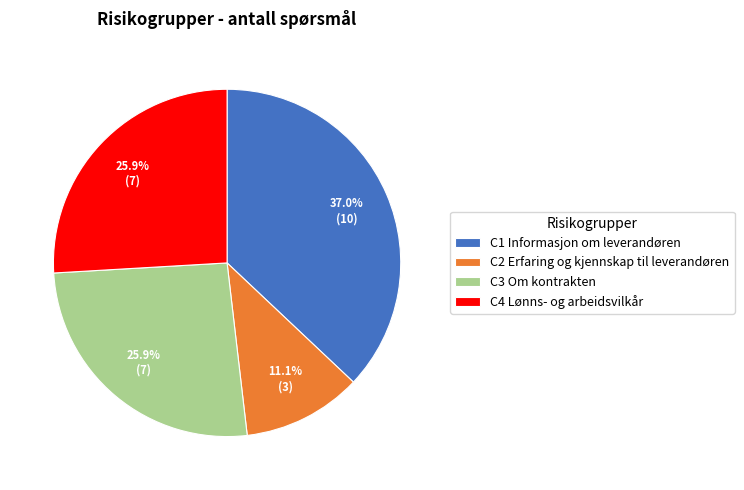

The C4 Lønns- og arbeidsvilkår slice represents 26% of the pie. True or false?

True